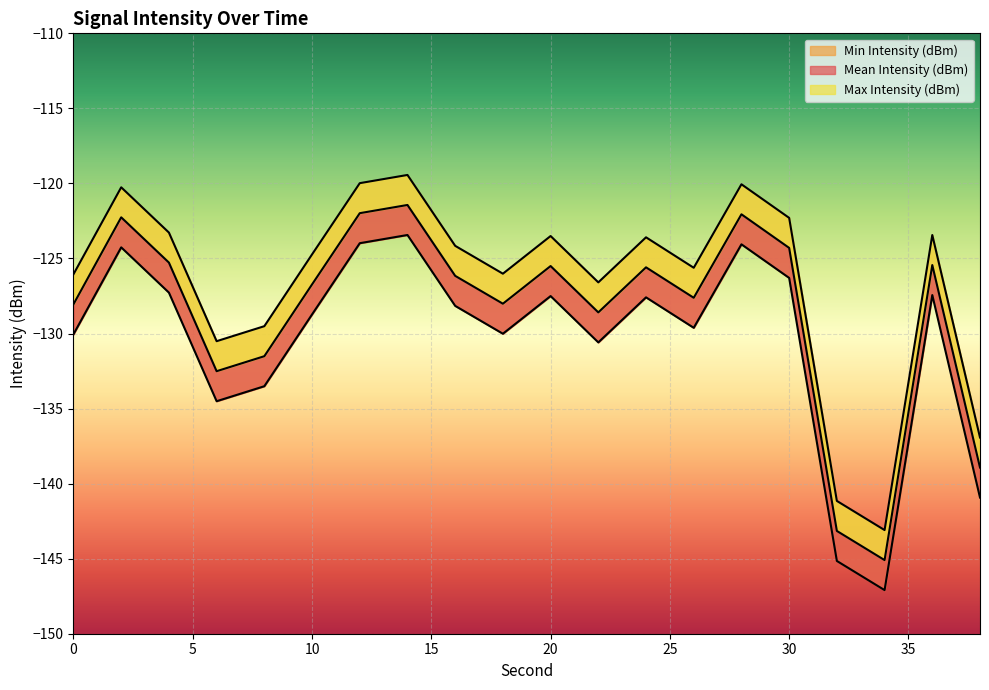

How many data points in Max Intensity (dBm) are above -124?

9